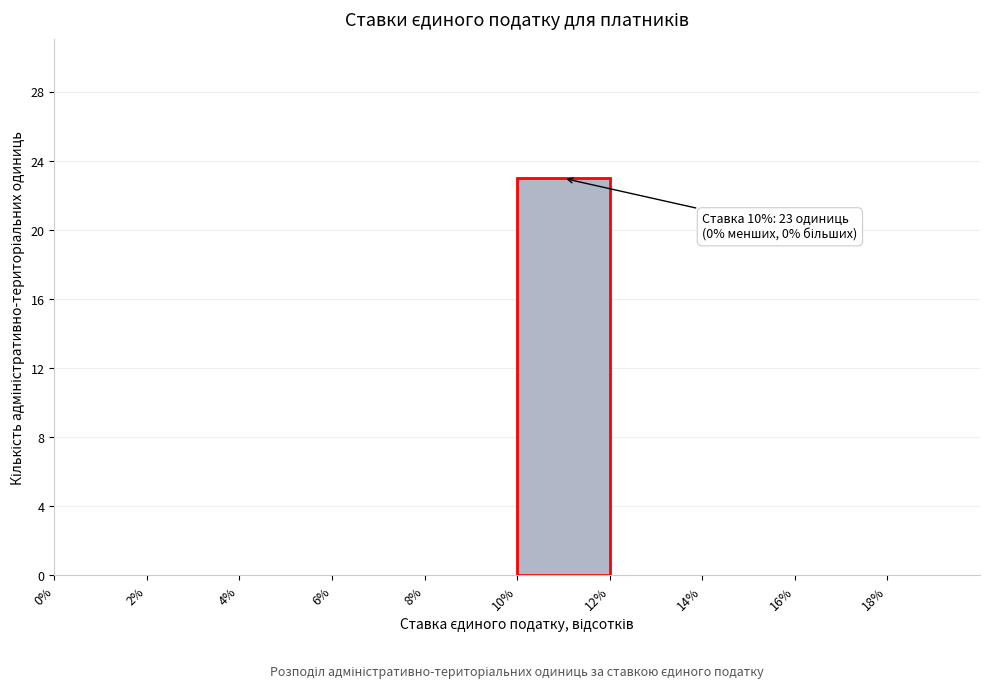

Over which range of the x-axis is the bar tallest?

10 to 12